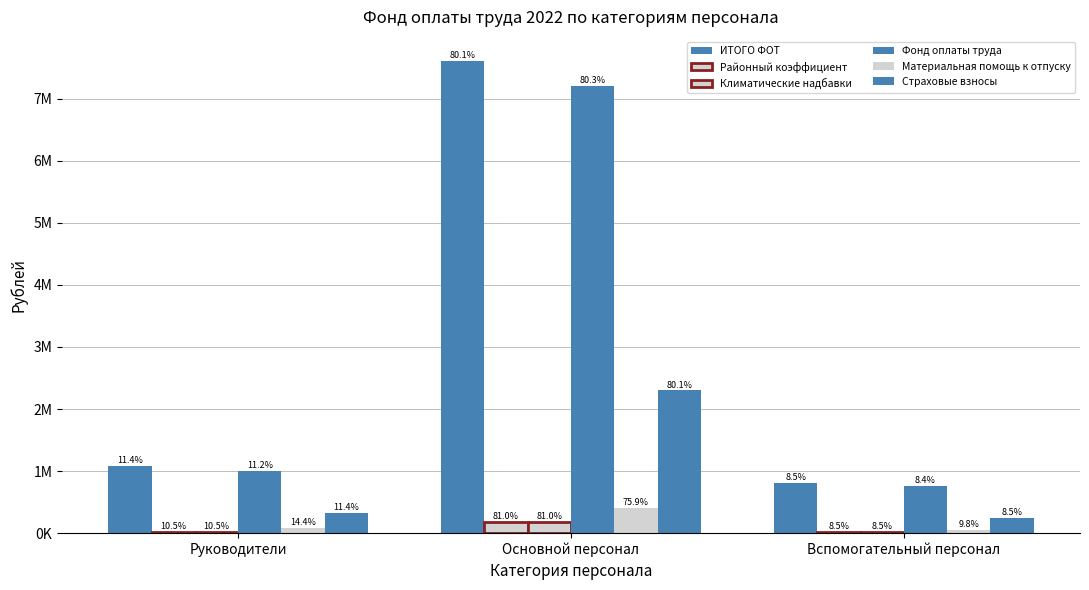

Does the chart contain stacked bars?

No